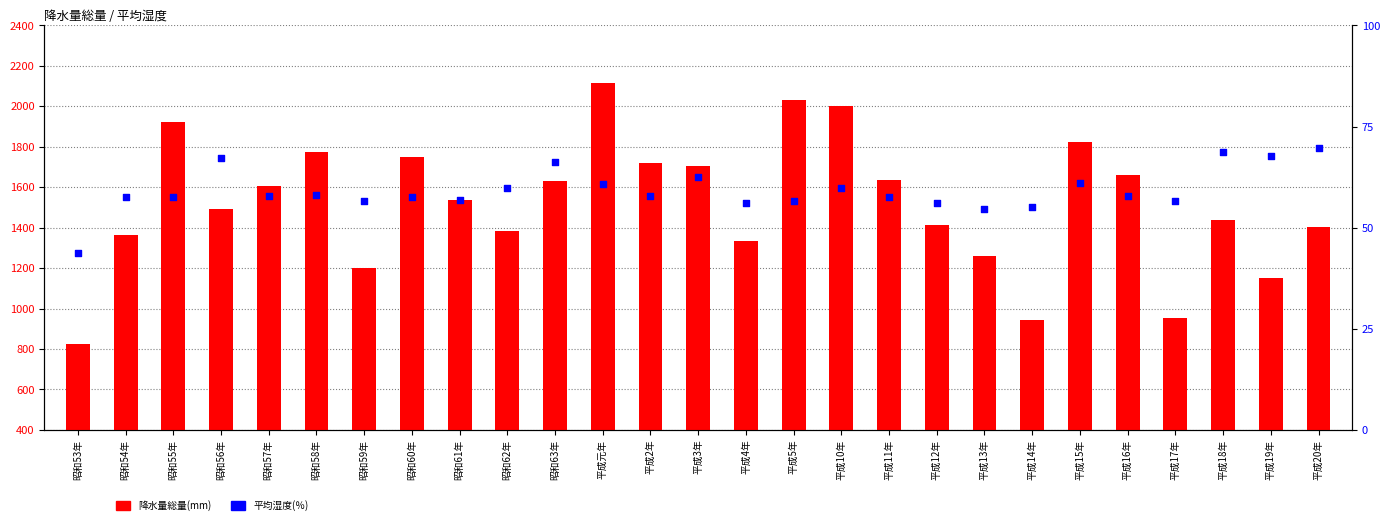

Which series reaches the maximum Y coordinate?

降水量総量(mm)